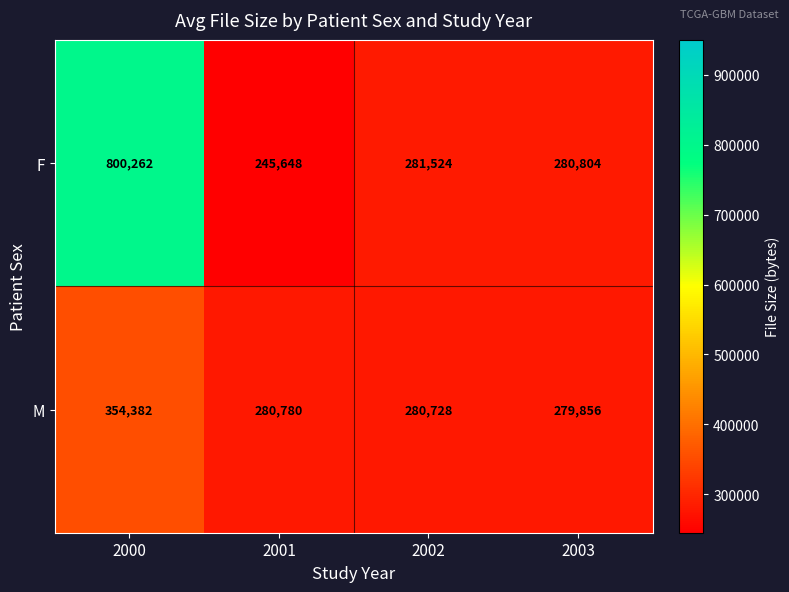

At how many categories does at least one series exceed 477259?

1